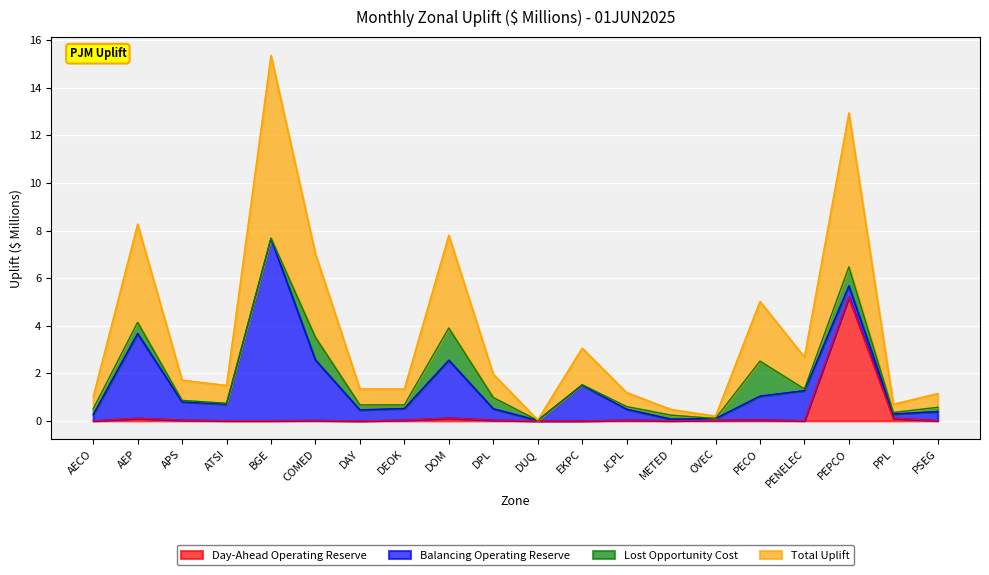

At which label does Day-Ahead Operating Reserve reach its peak?

PEPCO